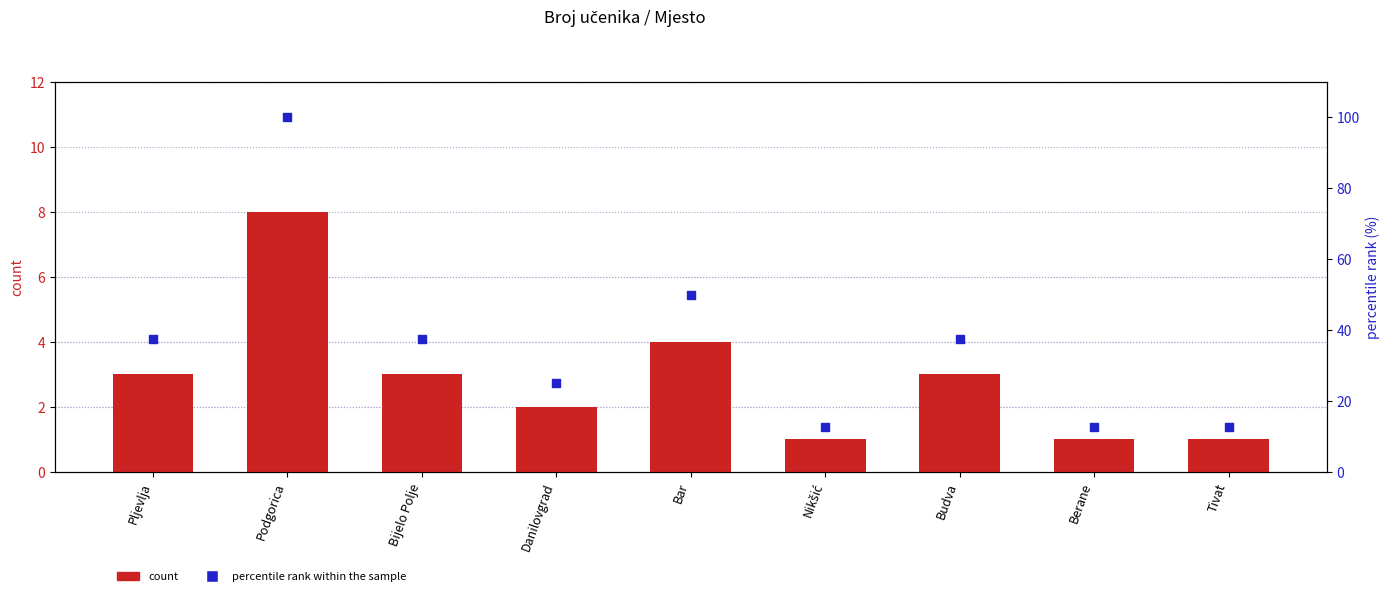

Which series contains the lowest Y value?

count